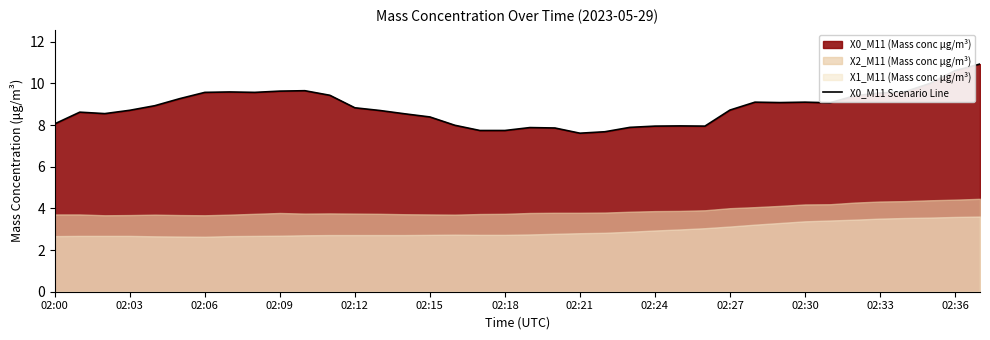

The value of X0_M11 Scenario Line at 02:06 is 17.1. True or false?

False